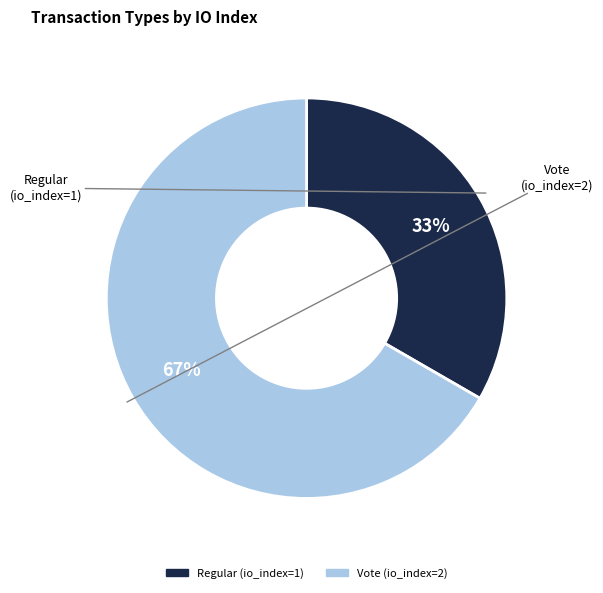

Does any single category account for the majority?

Yes